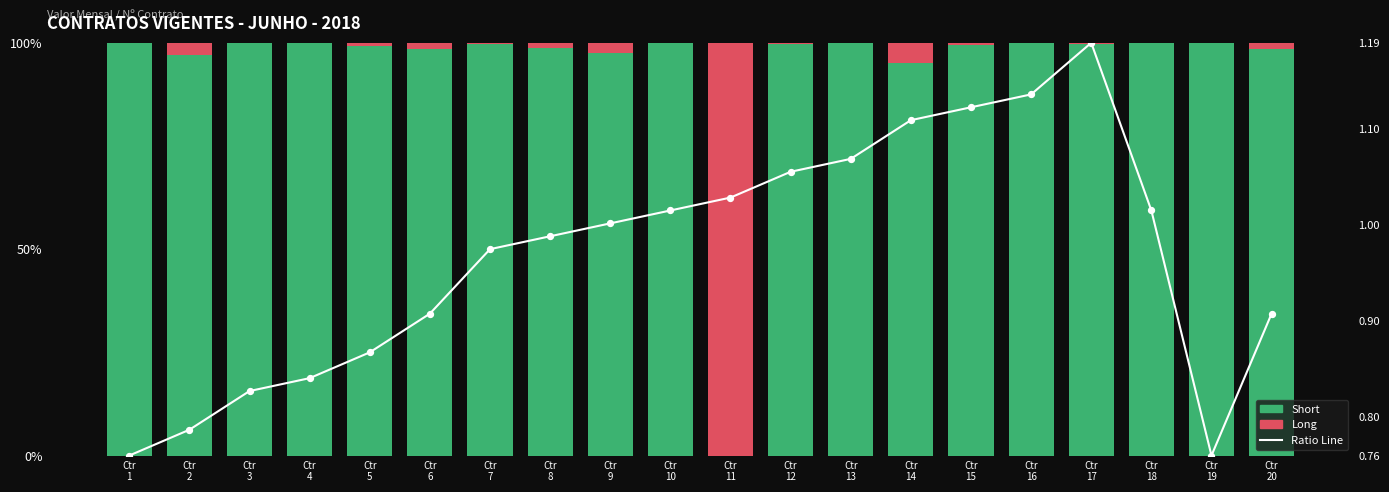

Is the value of Ratio Line at Ctr
3 greater than the value of Short (Green) at Ctr
14?

No